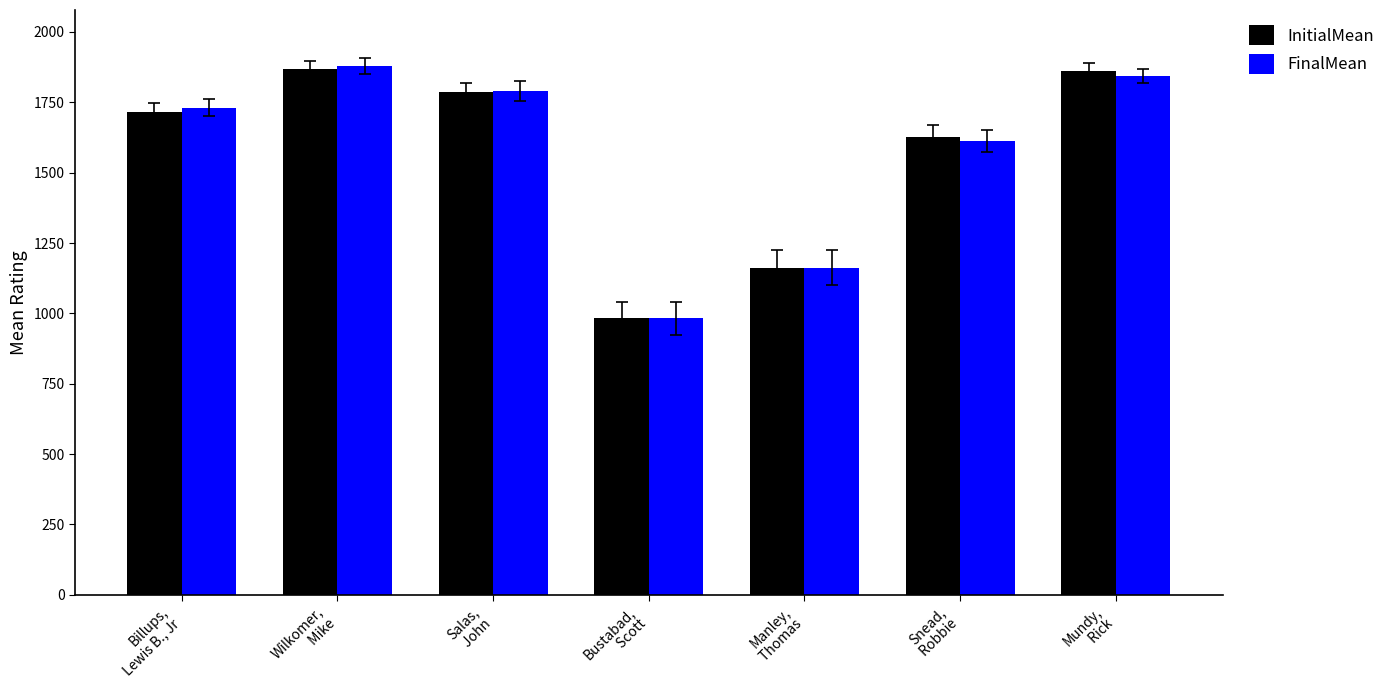

What is the average value of the InitialMean series?

1572